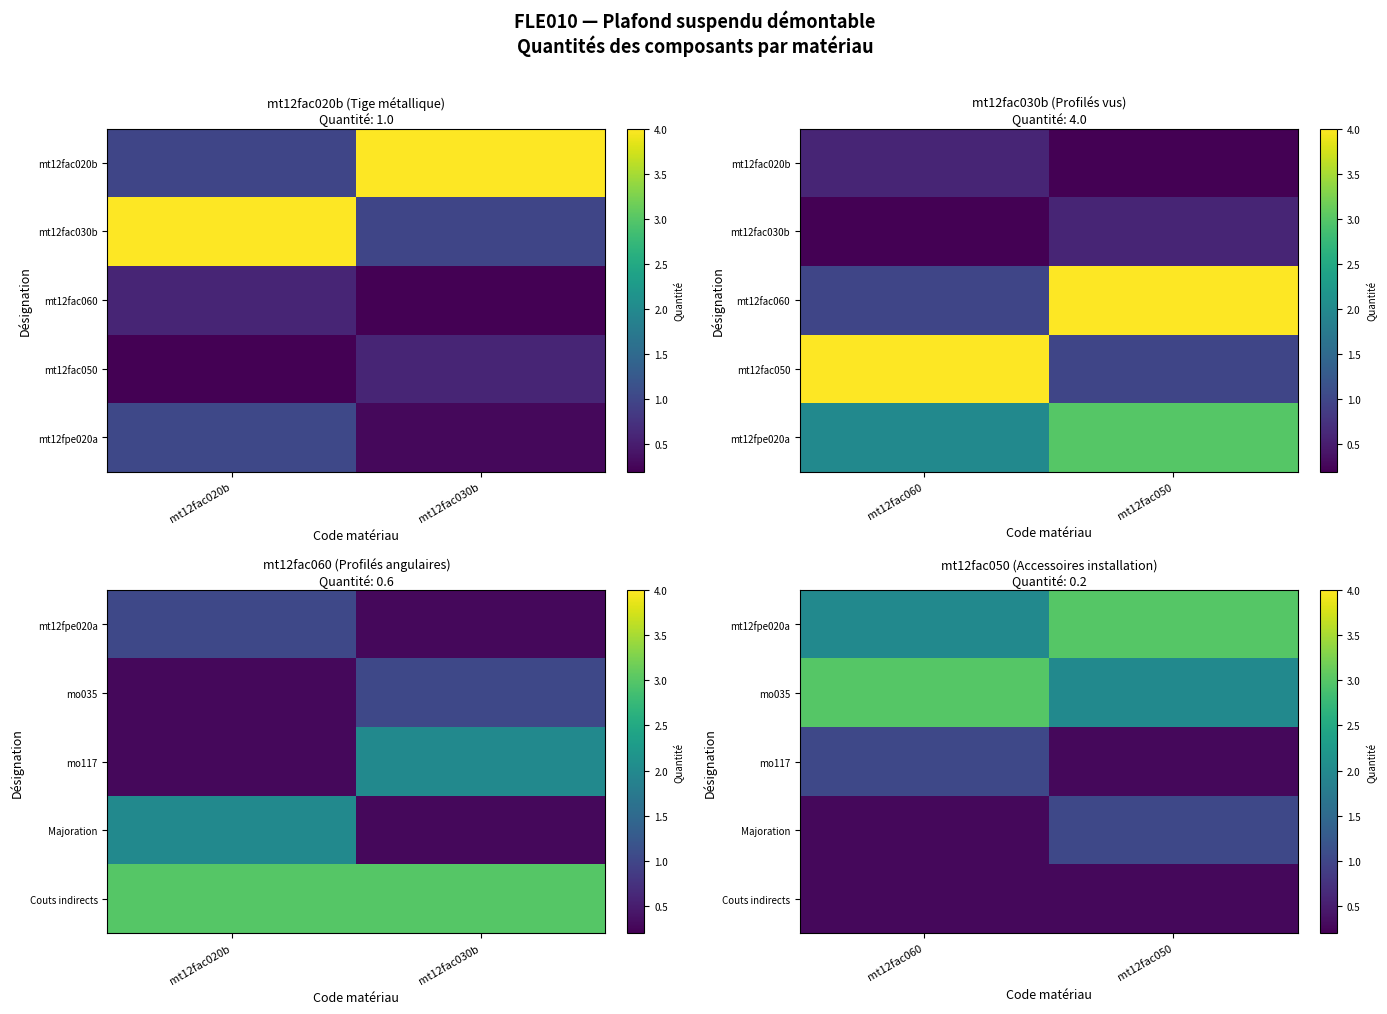

What is the difference between the maximum and minimum values in the Majoration series?

0.8